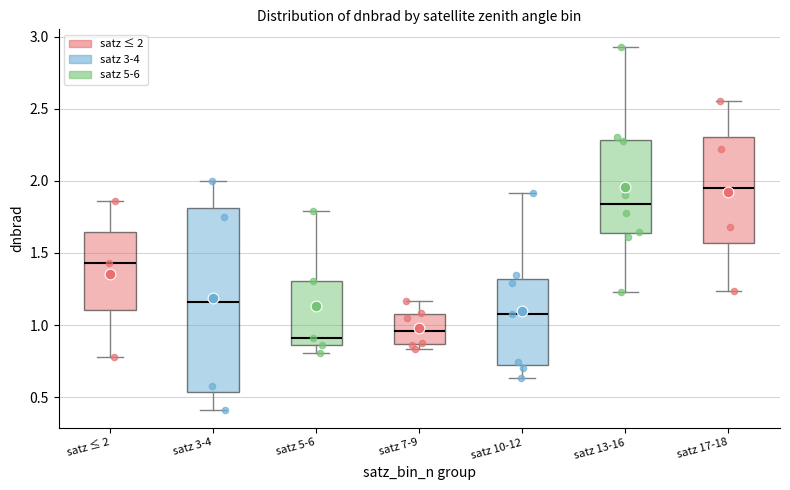

Reading left to right, transcribe this box plot: for each box, give where its median line is, the range the box spans, and where its two whiskers end, as read against the y-axis. The values are not printed on the chart, so give them approximately, as read against the axis.

satz ≤ 2: median 1.45, box 1.10 to 1.65, whiskers 0.80 to 1.85
satz 3-4: median 1.15, box 0.55 to 1.80, whiskers 0.40 to 2.00
satz 5-6: median 0.90, box 0.85 to 1.30, whiskers 0.80 to 1.80
satz 7-9: median 0.95, box 0.85 to 1.10, whiskers 0.85 (just below the box's lower edge) to 1.15
satz 10-12: median 1.05, box 0.70 to 1.30, whiskers 0.65 to 1.90
satz 13-16: median 1.85, box 1.65 to 2.30, whiskers 1.25 to 2.95
satz 17-18: median 1.95, box 1.55 to 2.30, whiskers 1.25 to 2.55